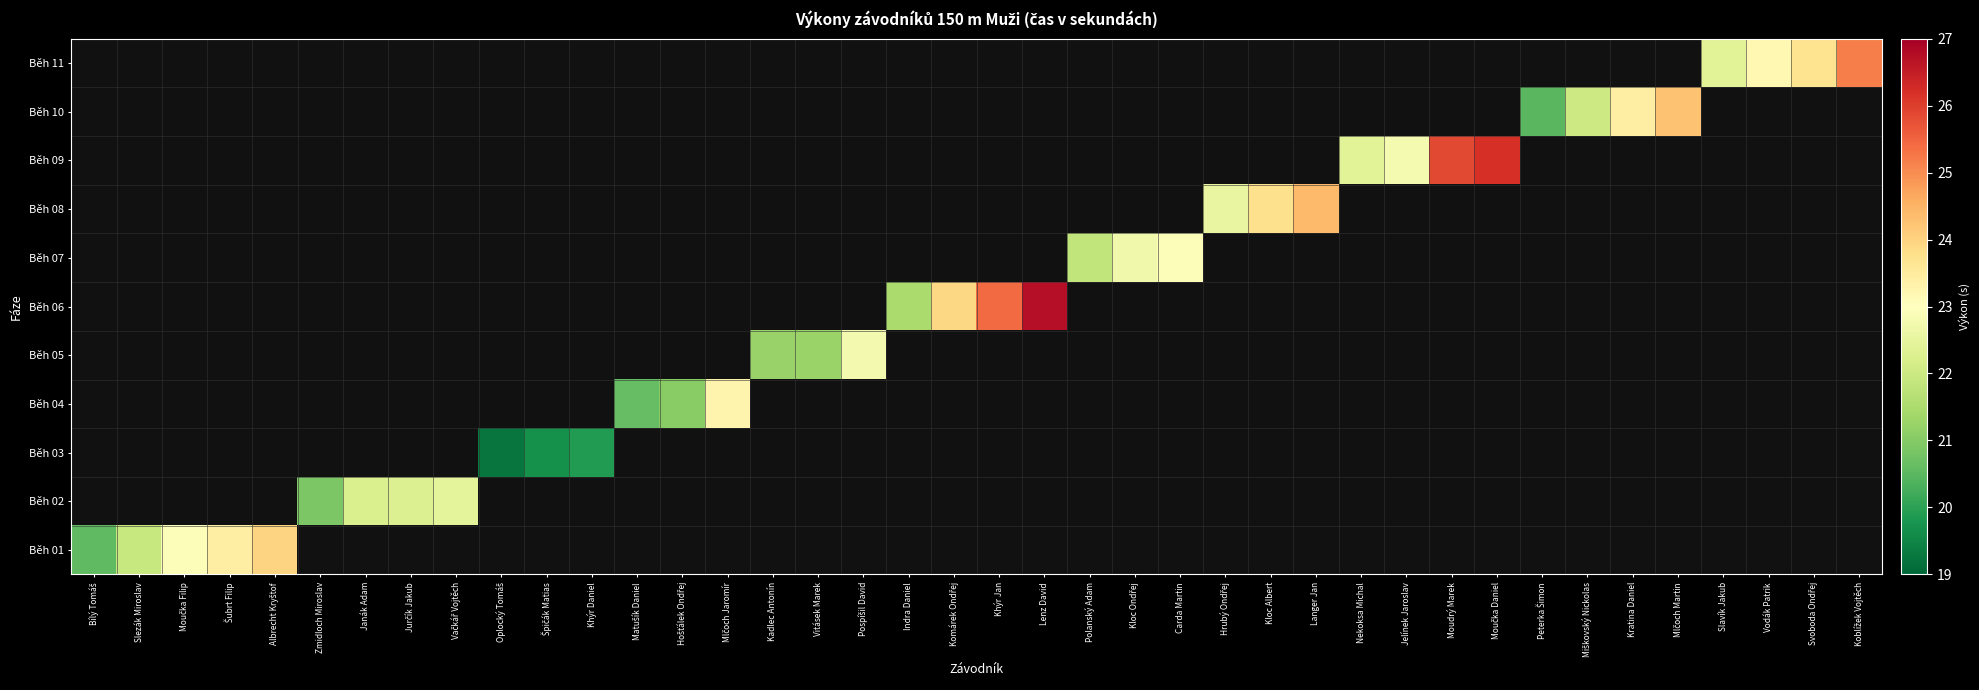

What is the maximum value for Běh 01?

24.0